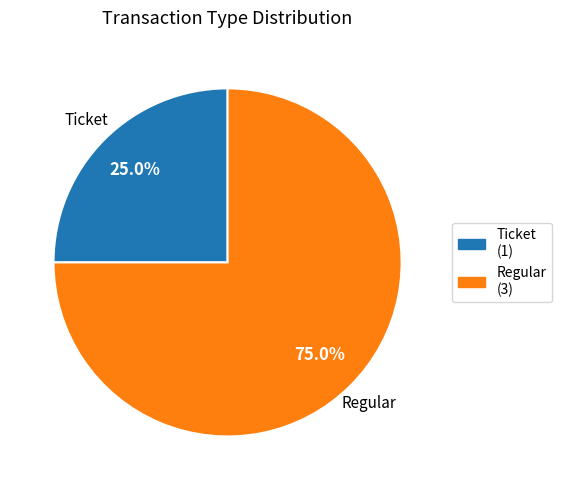

To the nearest percent, what is the combined percentage of Regular and Ticket?

100%